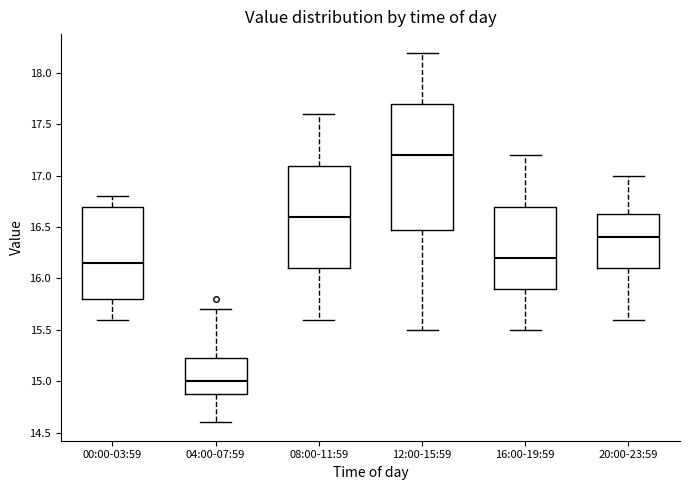

Which box is the tallest, from its lower edge to its upper edge?

12:00-15:59